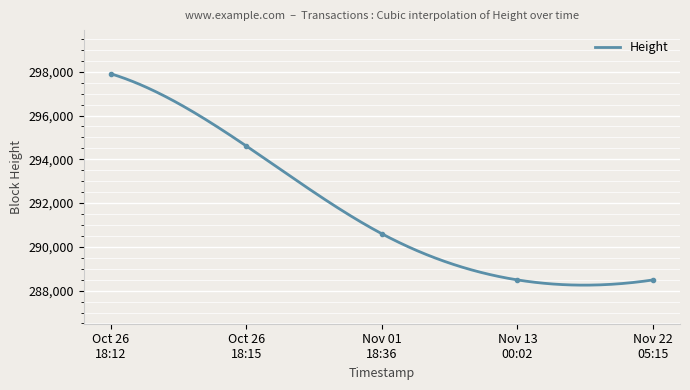

What is the minimum value for Height?

288250.6